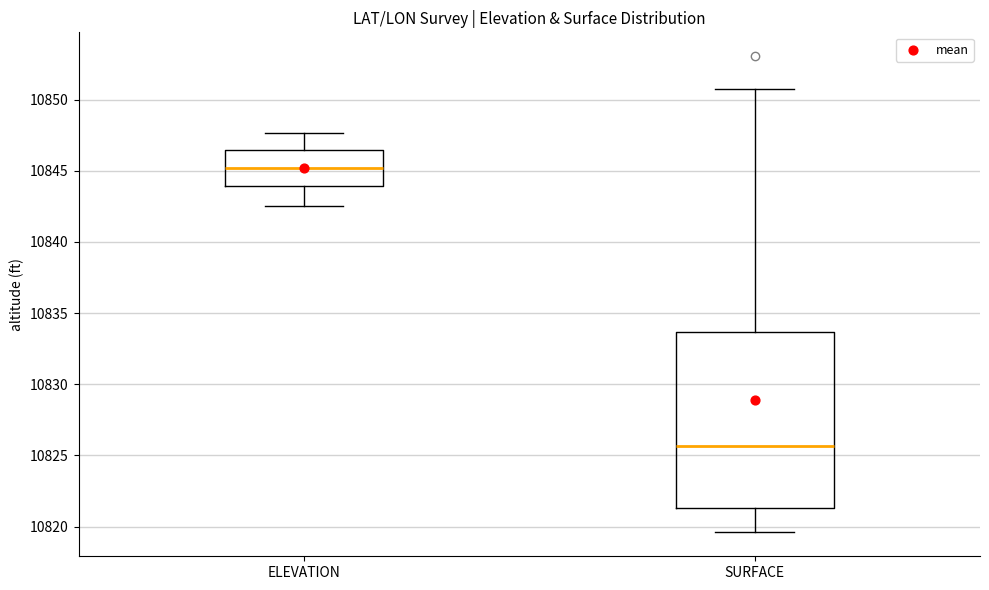

Where does the upper whisker of the box for SURFACE end on the y-axis? The values are not printed on the chart, so give them approximately, as read against the axis.

10851.0